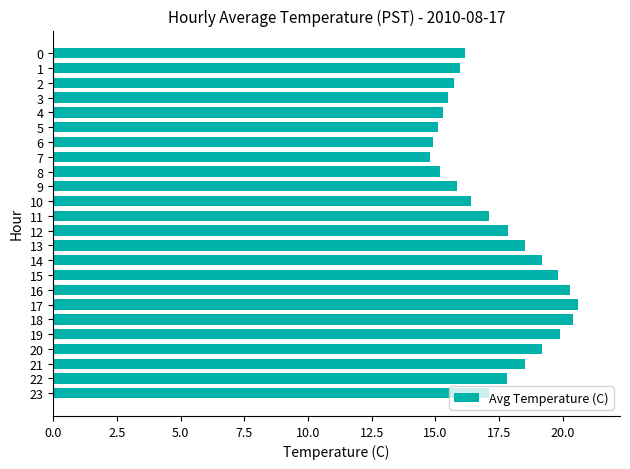

How many values are below 17?

11